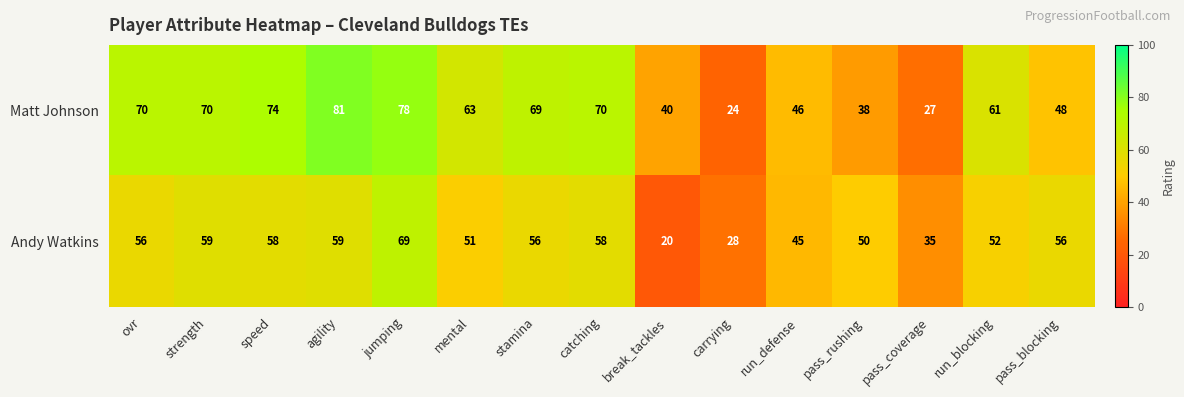

Rank the series by their average value, from highest to lowest.

Matt Johnson, Andy Watkins